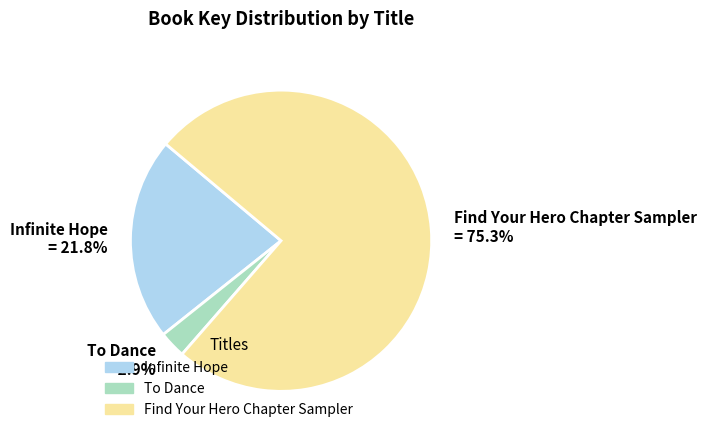

Does any single category account for the majority?

Yes